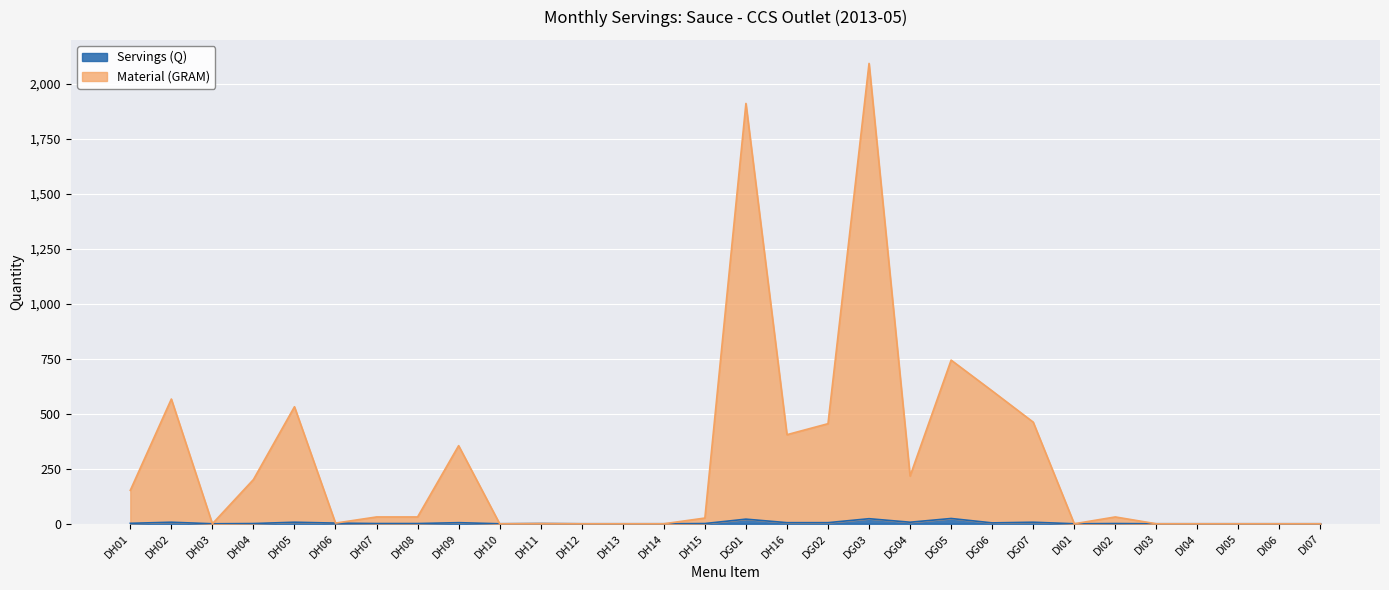

Where is the first local minimum for Material (GRAM)?

DH03